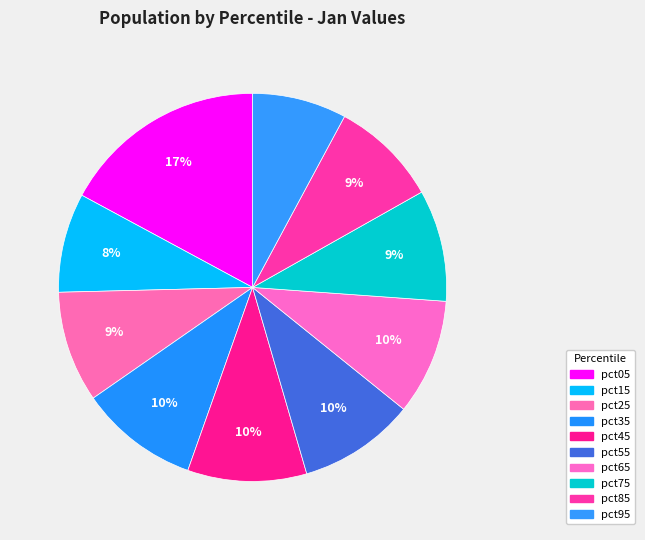

How many segments does this pie chart have?

10